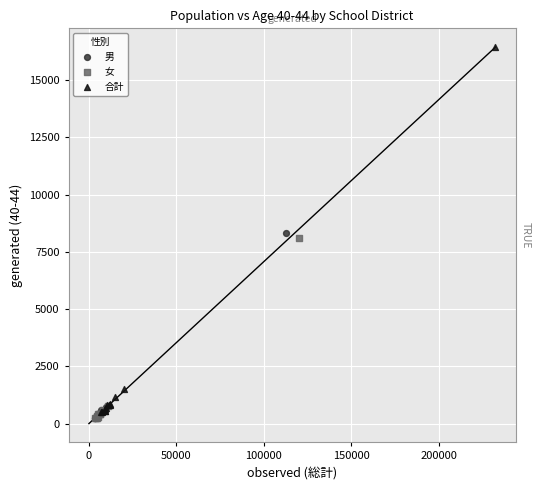

Which series has the largest Y range (max minus min)?

合計